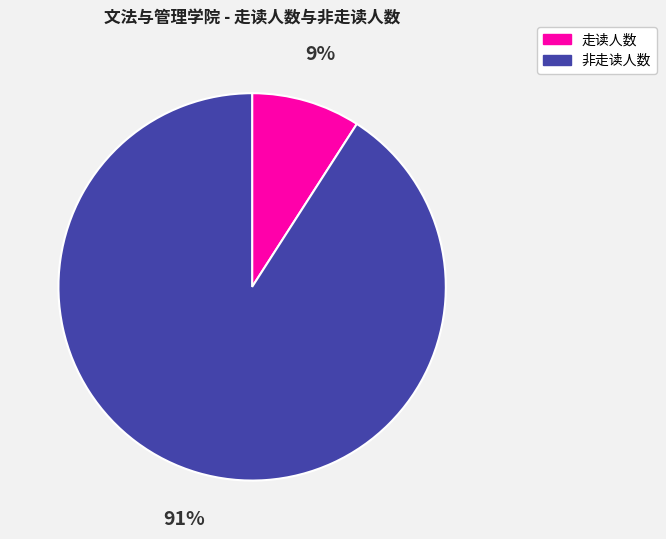

How many segments does this pie chart have?

2